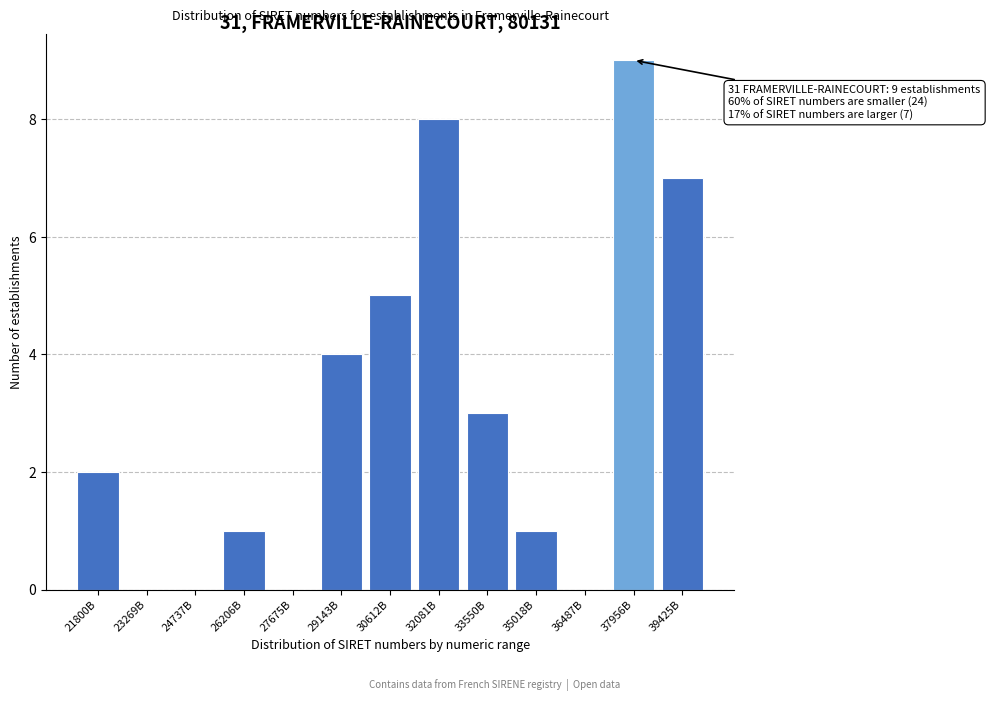

Reading left to right, transcribe all the data shown in this chart.

21800B=2	23269B=0	24737B=0	26206B=1	27675B=0	29143B=4	30612B=5	32081B=8	33550B=3	35018B=1	36487B=0	37956B=9	39425B=7